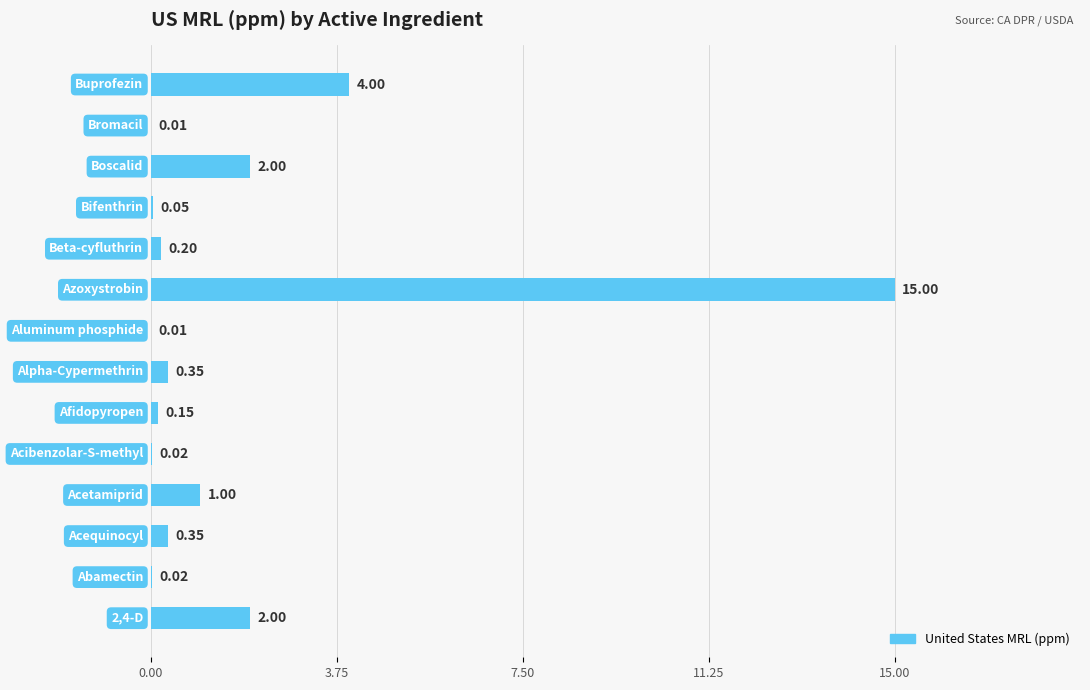

How many data points does each series have?

14